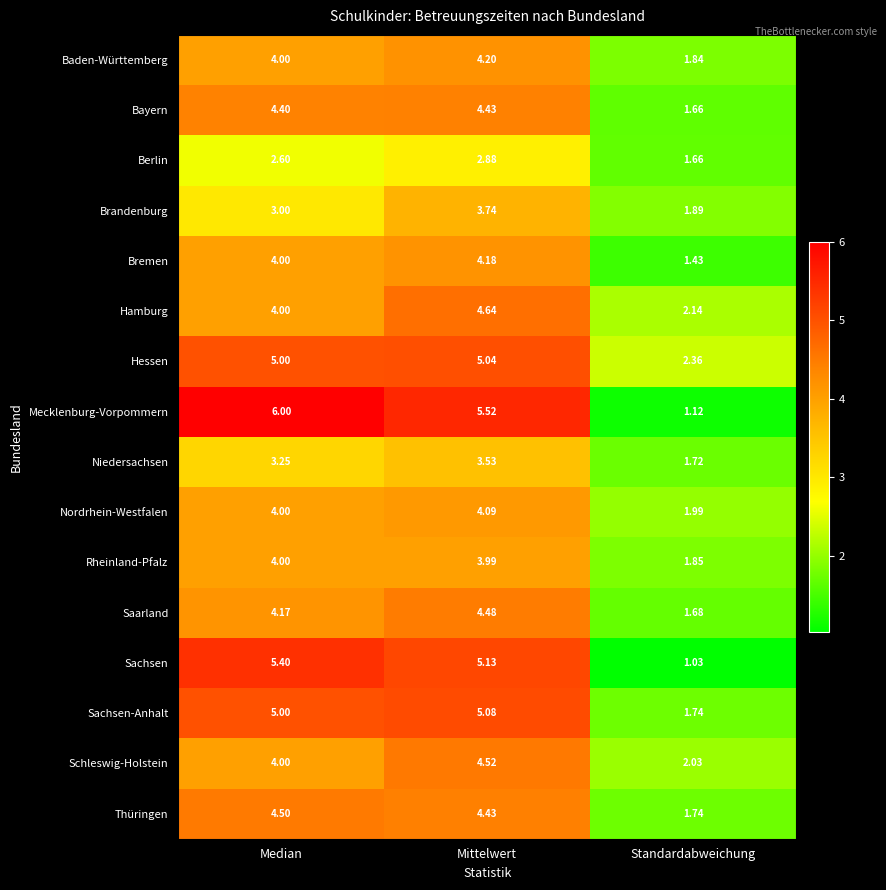

Which series has the largest range (max minus min)?

Mecklenburg-Vorpommern